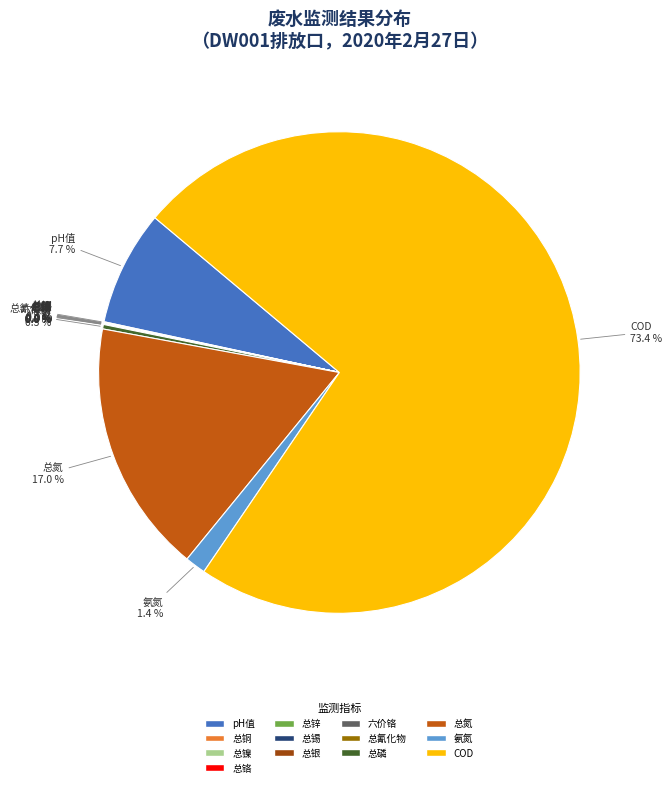

To the nearest percent, what is the difference between the largest and smallest slice percentages?

73%